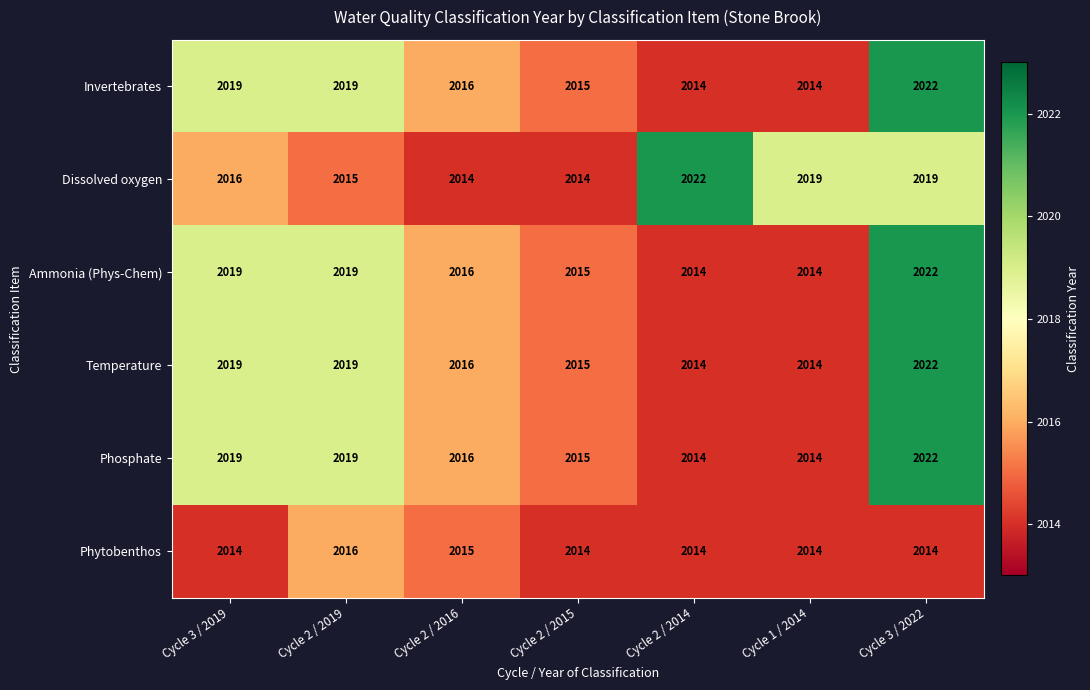

Which series changed the most between Cycle 2 / 2016 and Cycle 1 / 2014?

Dissolved oxygen